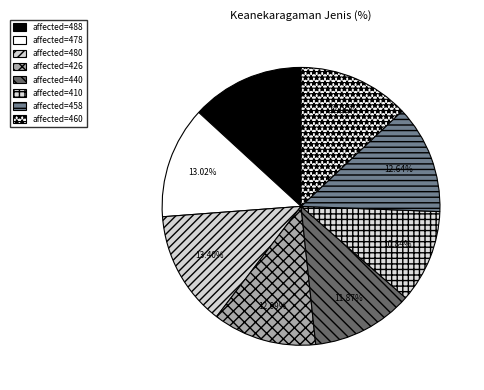

Rank the categories by value from lowest to highest.

410, 440, 426, 458, 460, 478, 488, 480